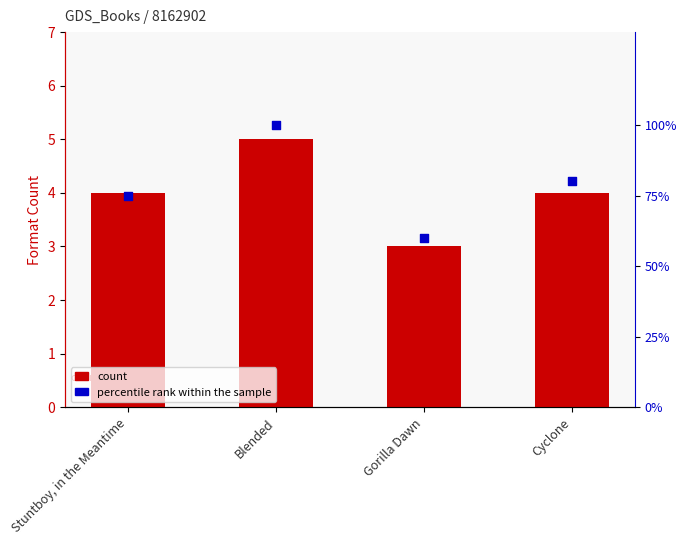

Which series reaches the maximum Y coordinate?

percentile rank within the sample